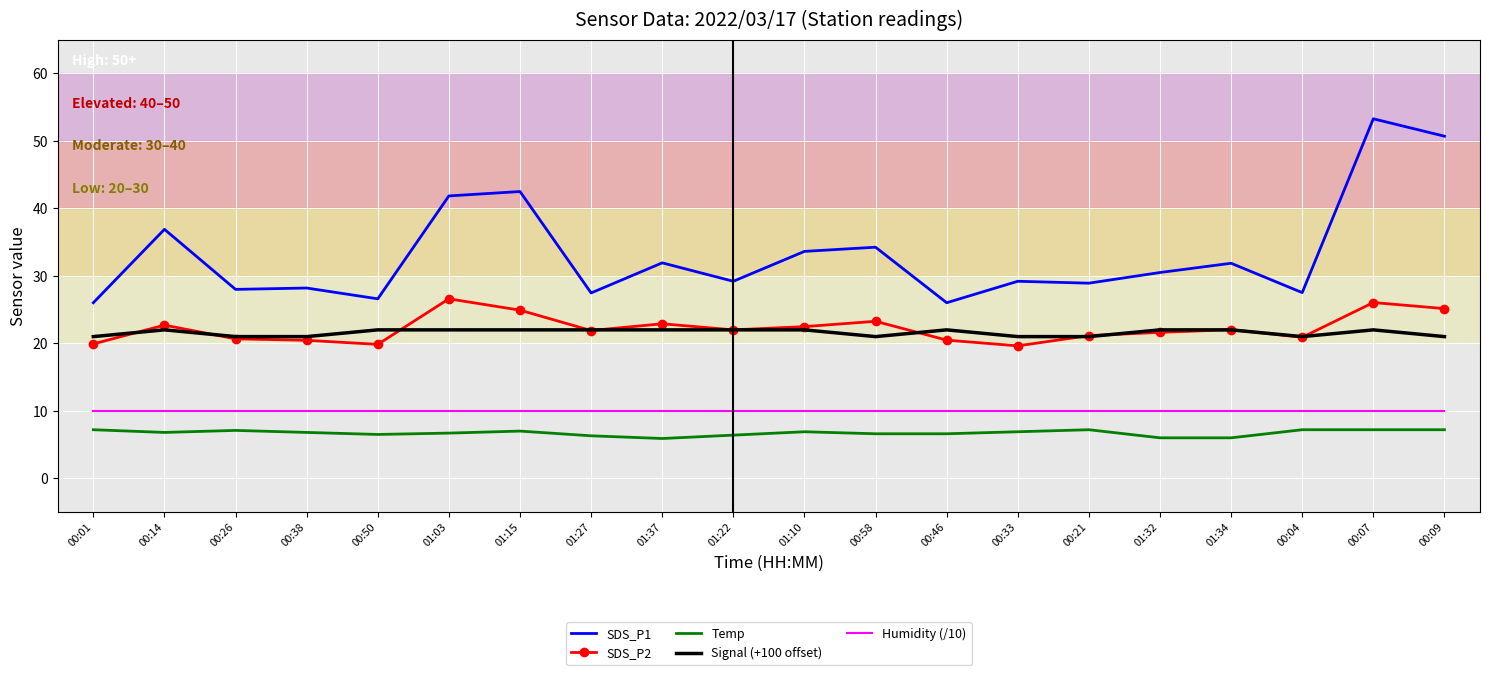

True or false: SDS_P1 and Signal (+100 offset) intersect in this chart.

False